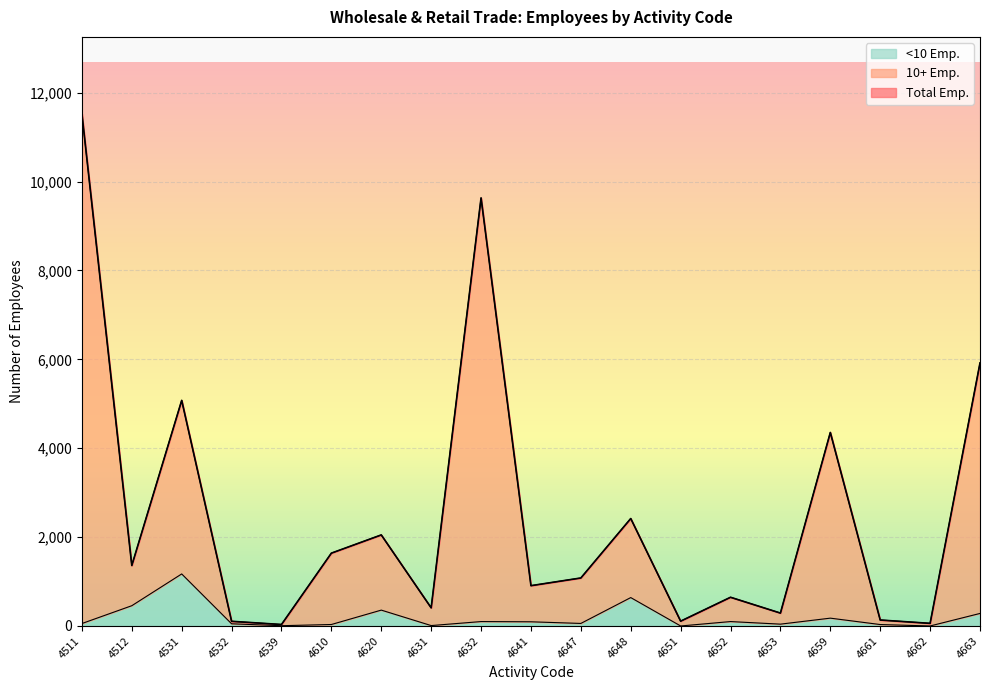

Which series has the largest total across all categories?

Total Emp.